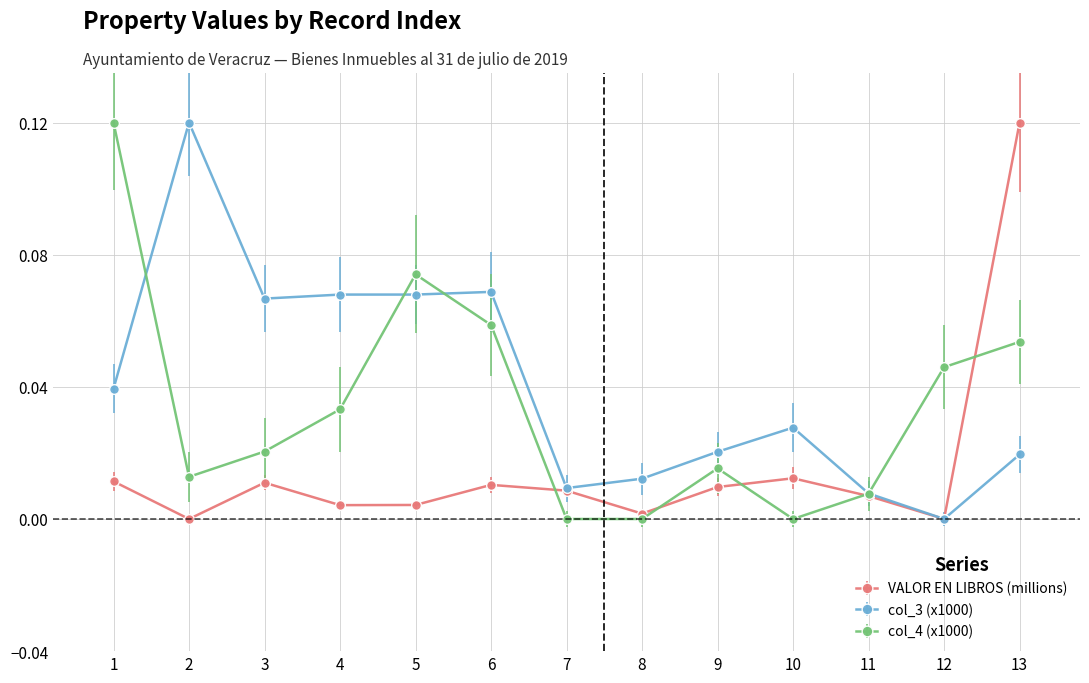

How many lines are shown in the chart?

3